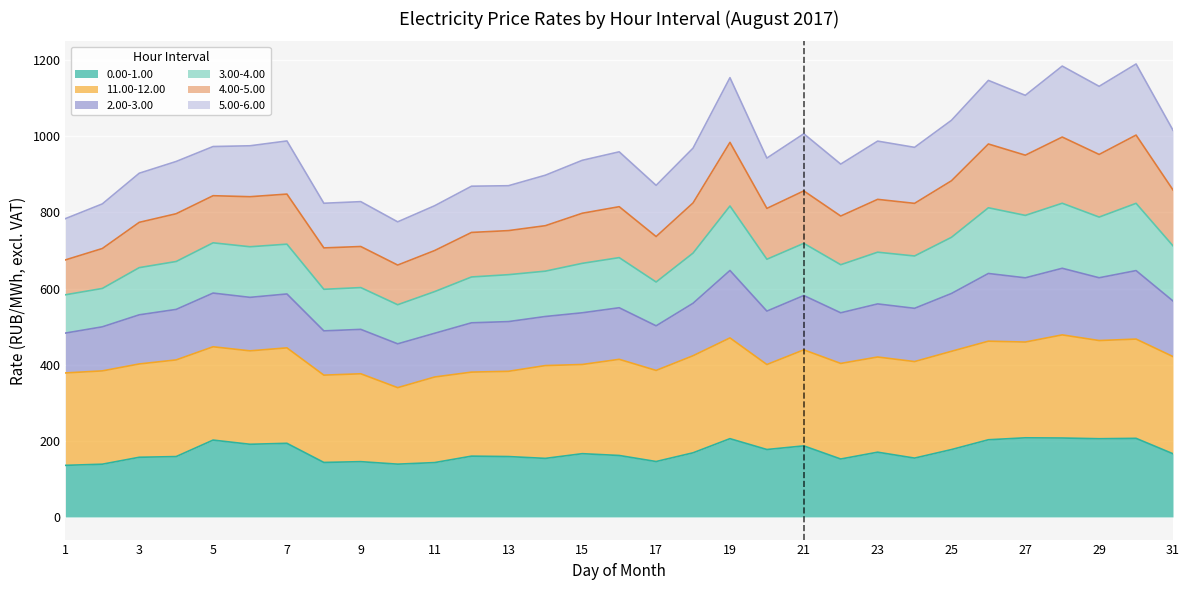

What is the difference between the maximum and minimum values in the 0.00-1.00 series?

72.3